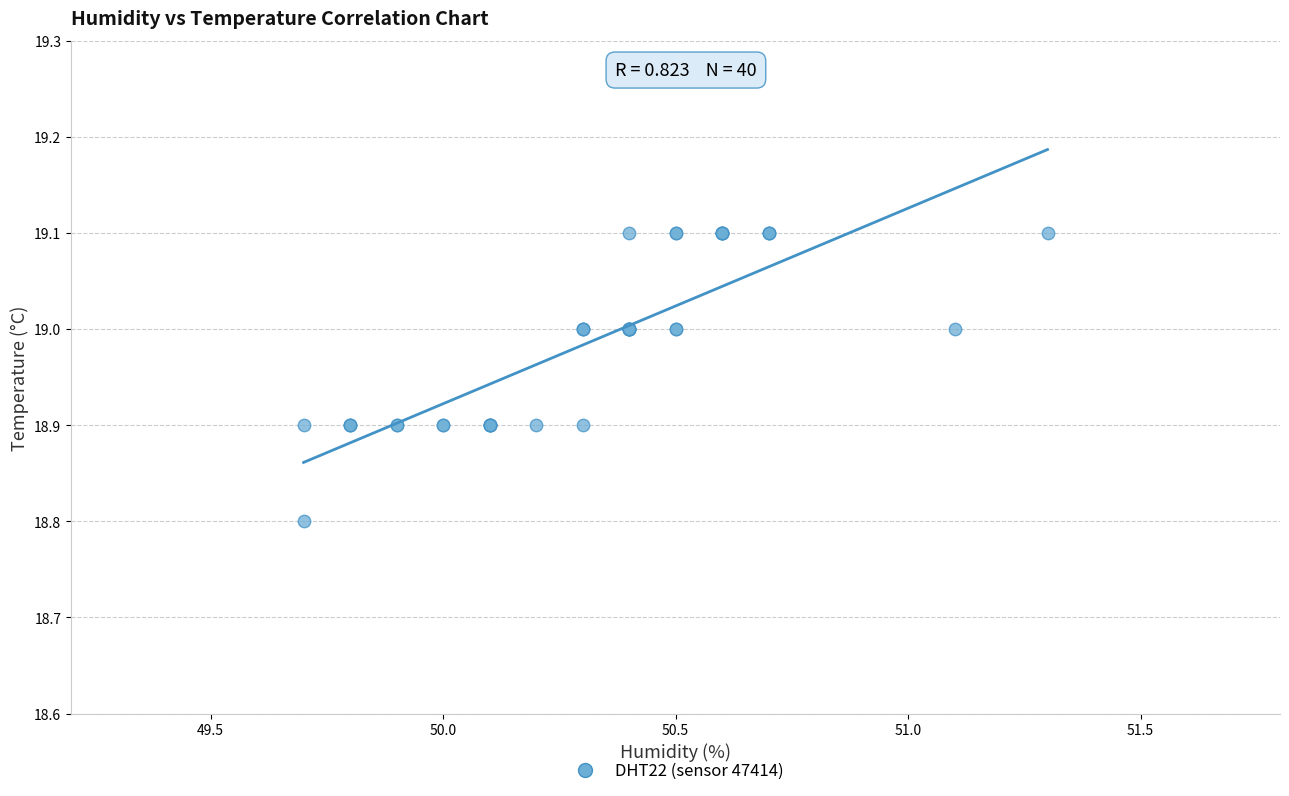

What Y value in the scatter plot is closest to 18?

18.8